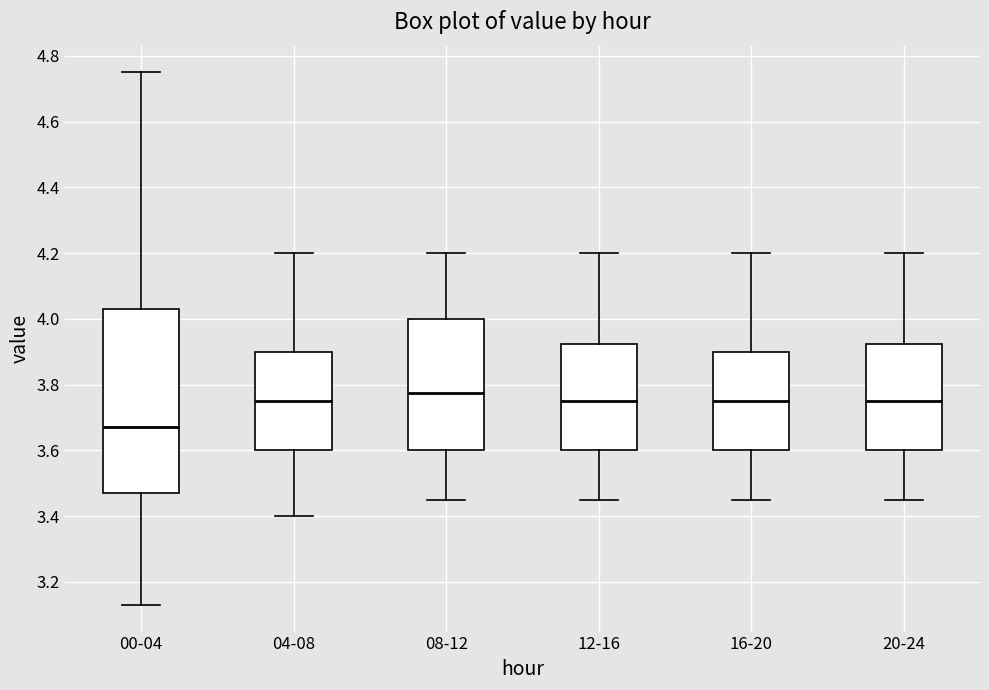

Reading left to right, read every box against the y-axis: the position of its median line, the range the box covers, and the ends of its whiskers. The values are not printed on the chart, so give them approximately, as read against the axis.

00-04: median 3.68, box 3.48 to 4.04, whiskers 3.14 to 4.76
04-08: median 3.76, box 3.60 to 3.90, whiskers 3.40 to 4.20
08-12: median 3.78, box 3.60 to 4.00, whiskers 3.46 to 4.20
12-16: median 3.76, box 3.60 to 3.92, whiskers 3.46 to 4.20
16-20: median 3.76, box 3.60 to 3.90, whiskers 3.46 to 4.20
20-24: median 3.76, box 3.60 to 3.92, whiskers 3.46 to 4.20